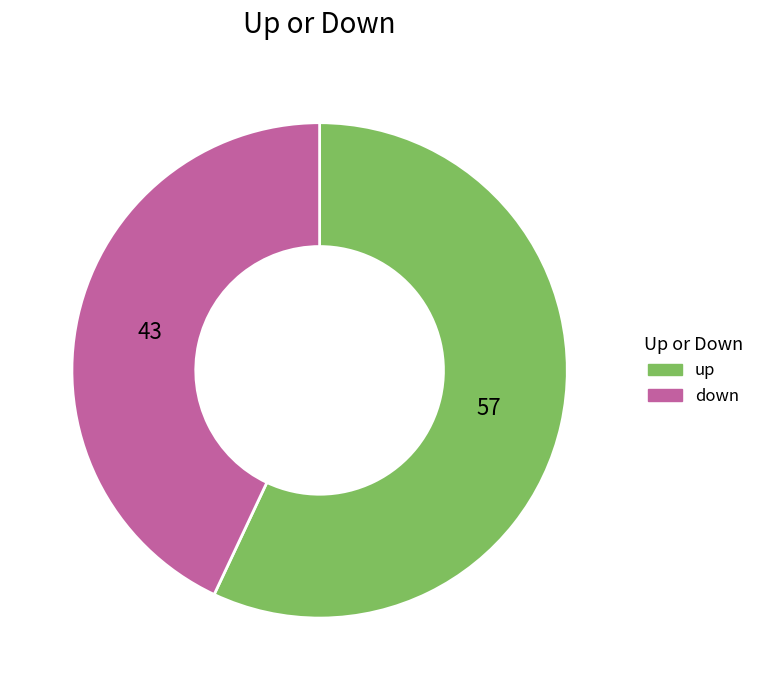

Is it true that up is 63% of the pie?

False